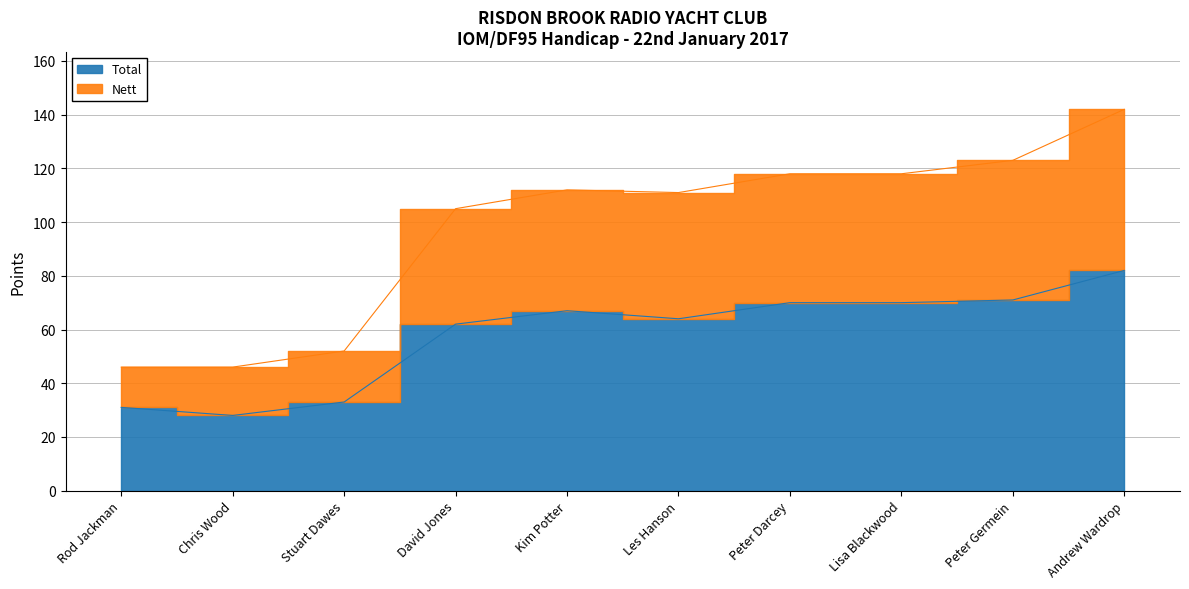

Reading right to left, transcribe all the data shown in this chart.

Total: 82	71	70	70	64	67	62	33	28	31
Nett: 142	123	118	118	111	112	105	52	46	46